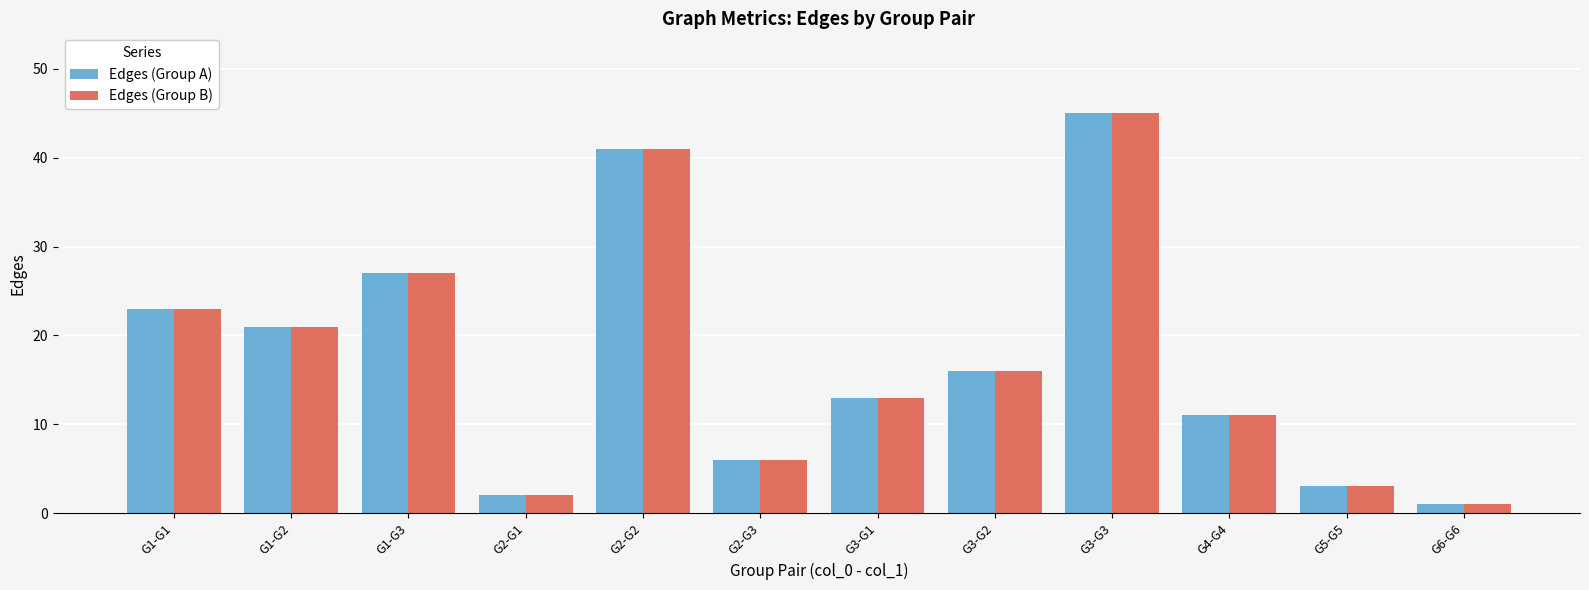

At how many categories does at least one series exceed 44?

1